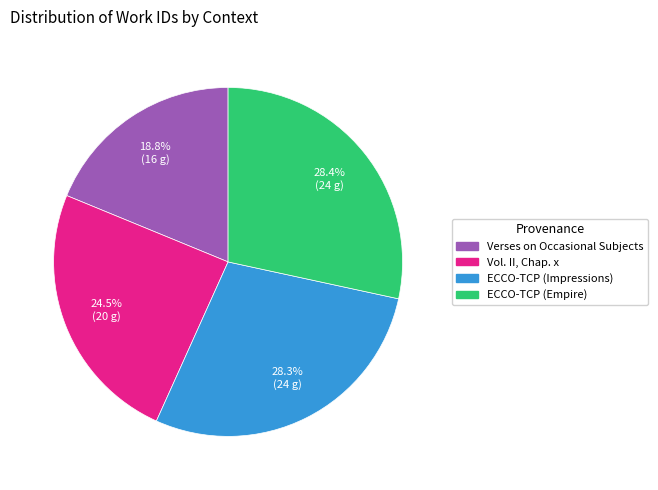

Is there a majority slice in this chart?

No